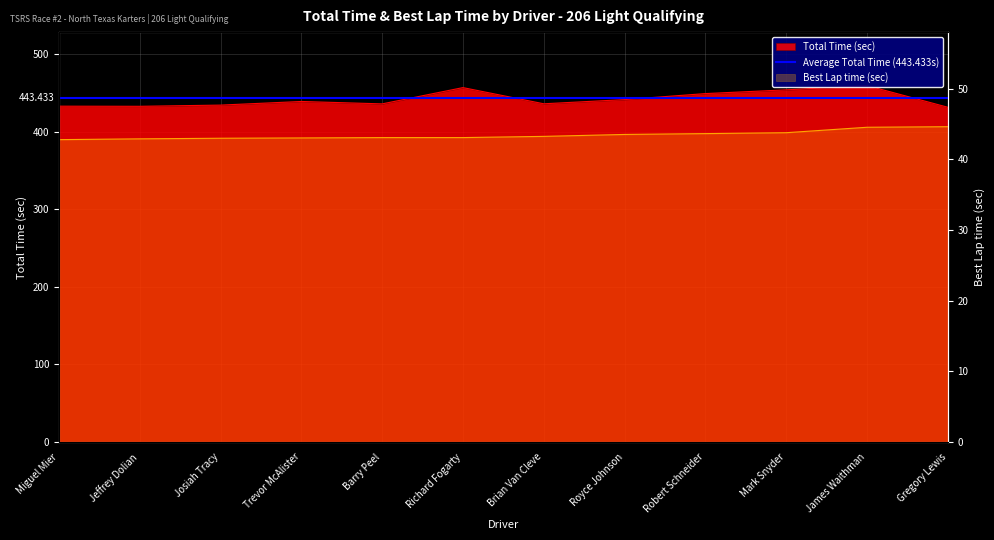

At how many categories does at least one series exceed 221?

12